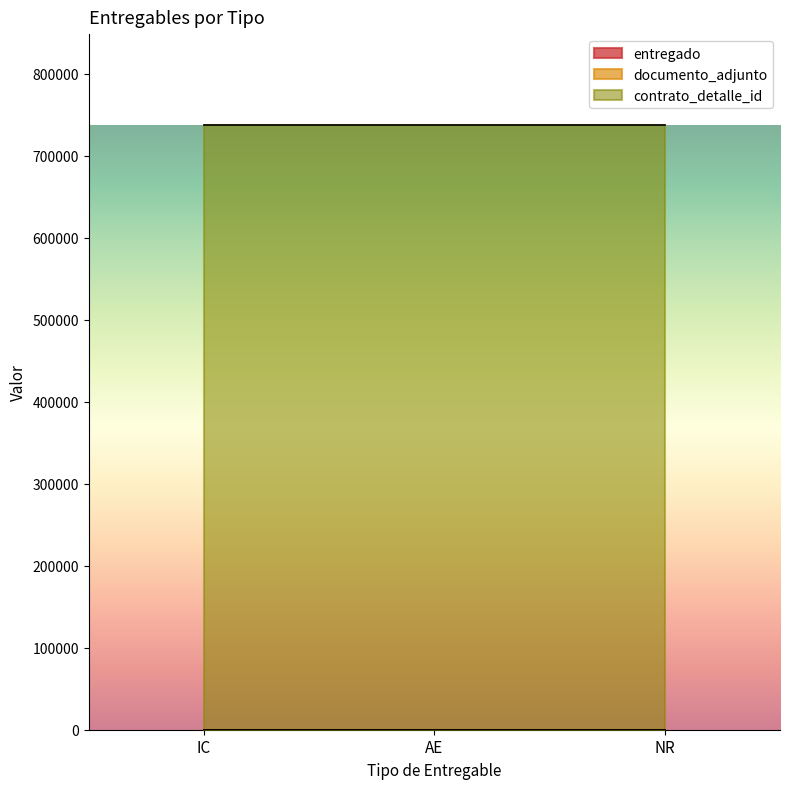

How many lines are shown in the chart?

3